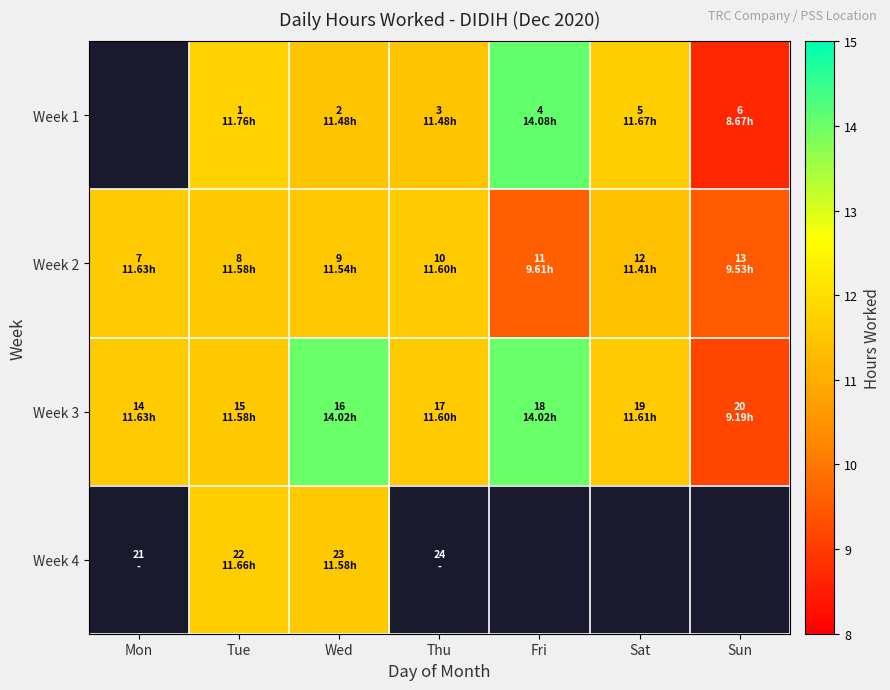

Rank the series at Wed from lowest to highest value.

Week 1, Week 2, Week 4, Week 3